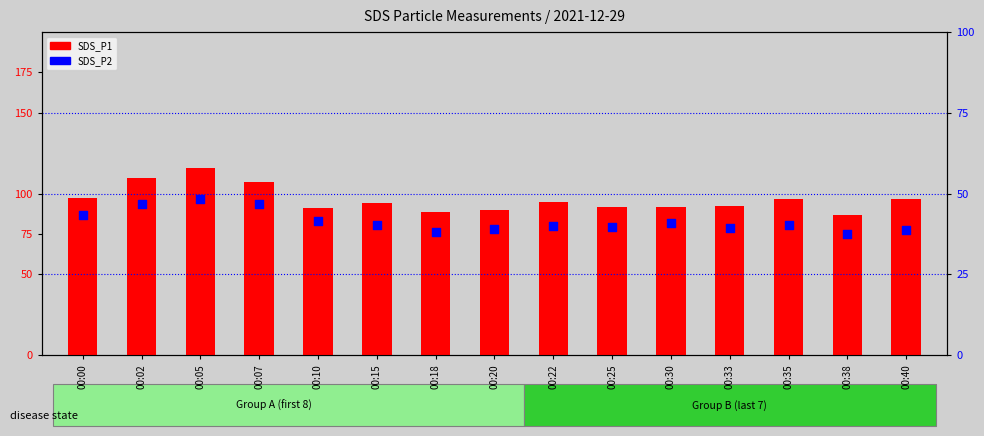

Which series has the widest spread of Y values?

SDS_P1